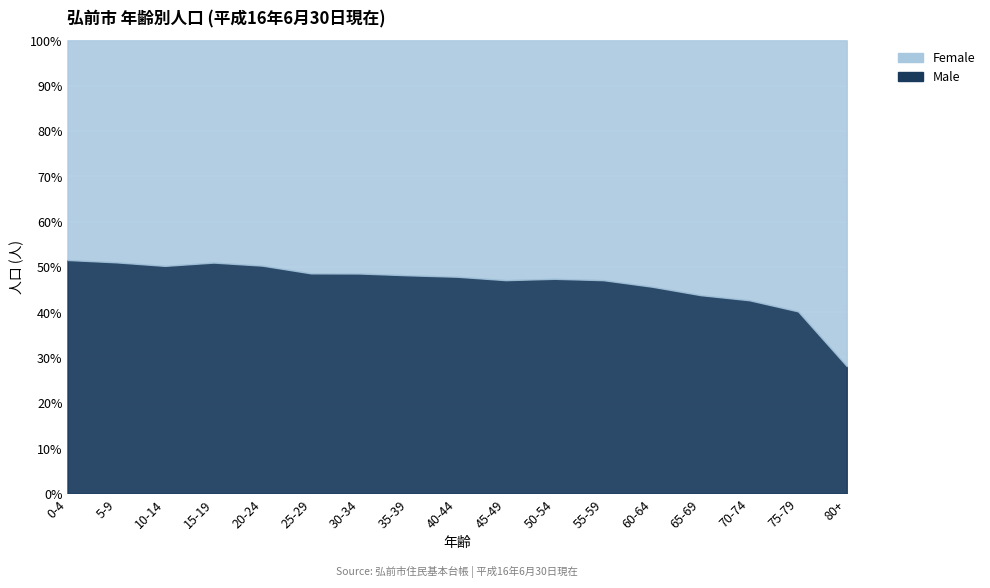

Reading right to left, transcribe all the data shown in this chart.

Female: 5899	4798	5985	6216	6217	6850	7158	6222	5874	5490	5578	5183	5458	4927	4362	4022	3434
Male: 2305	3222	4447	4836	5216	6090	6441	5532	5383	5096	5260	4893	5517	5117	4400	4186	3649